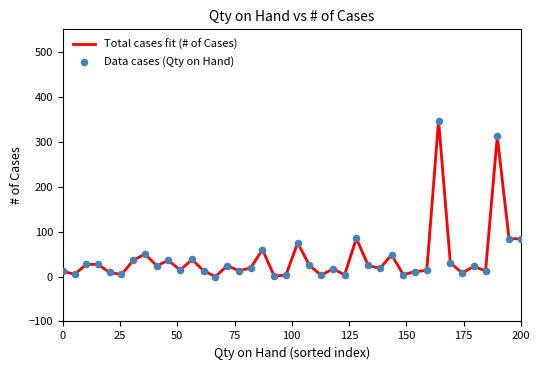

What is the greatest value displayed?

347.1